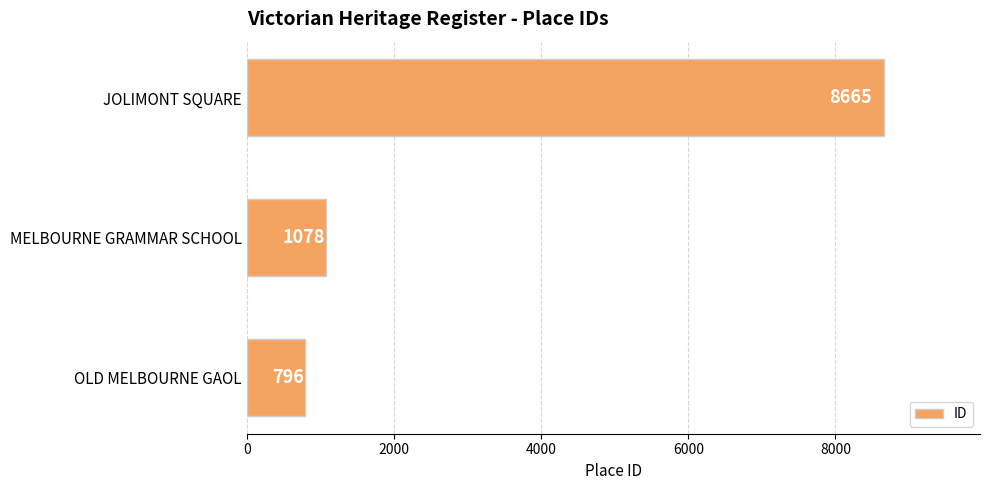

Are the bars horizontal?

Yes